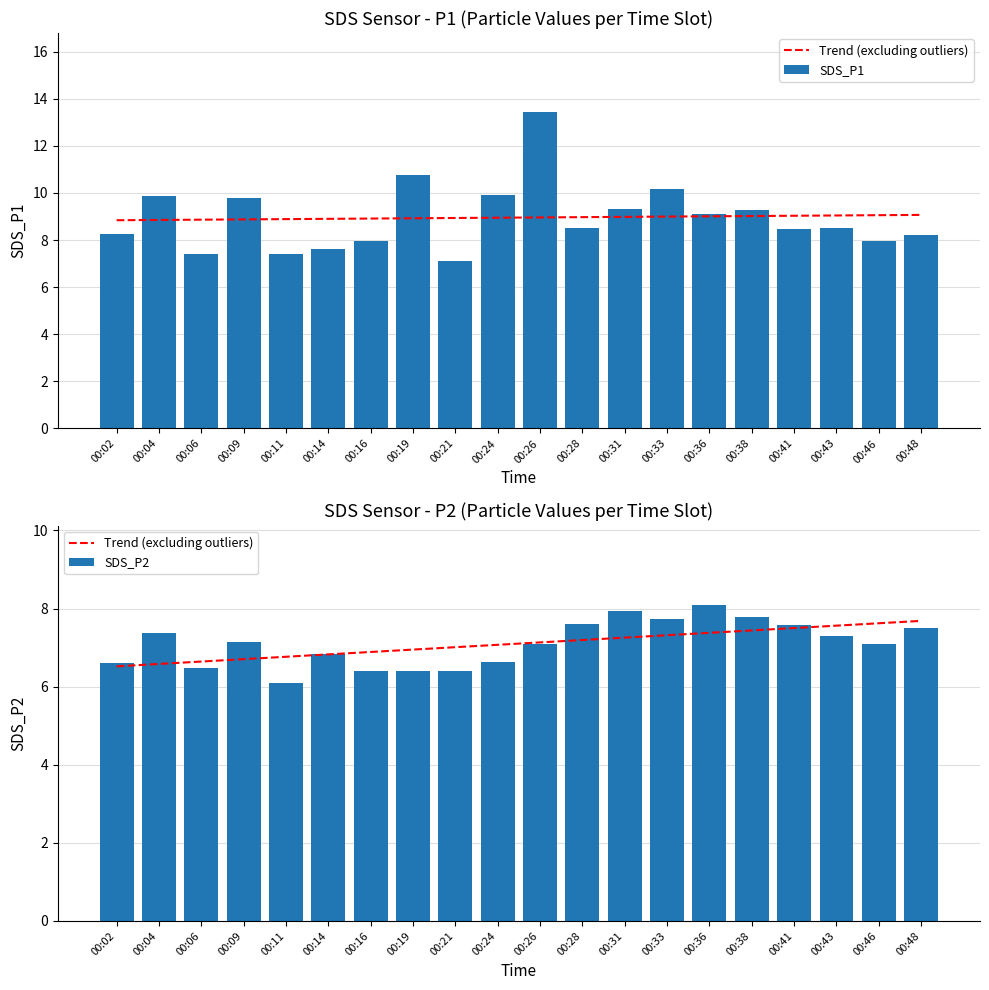

Which series has the largest total across all categories?

SDS_P1